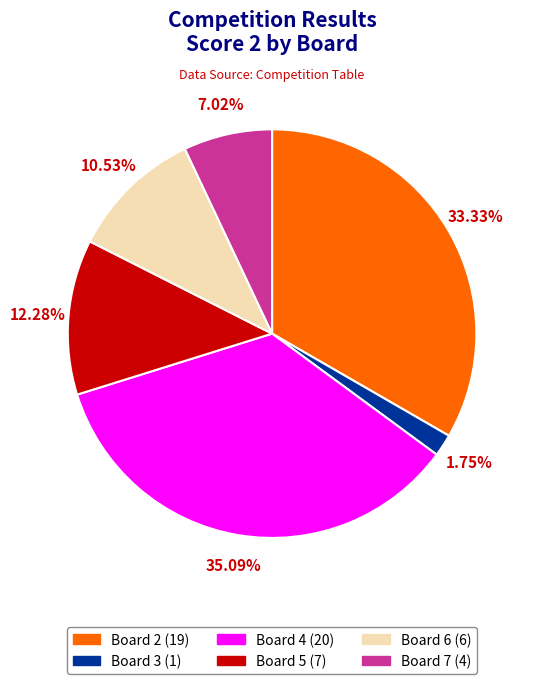

Which has a higher value, Board 2 or Board 7?

Board 2